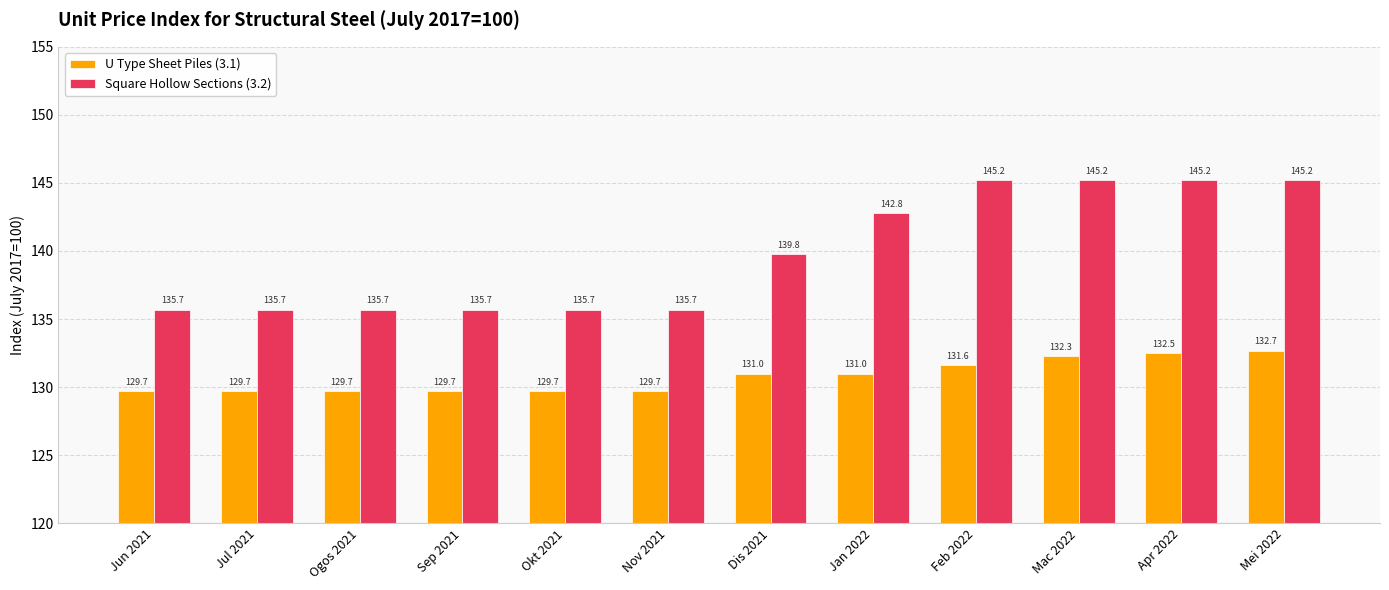

Between Jul 2021 and Mac 2022, which series saw the biggest shift?

Square Hollow Sections (3.2)